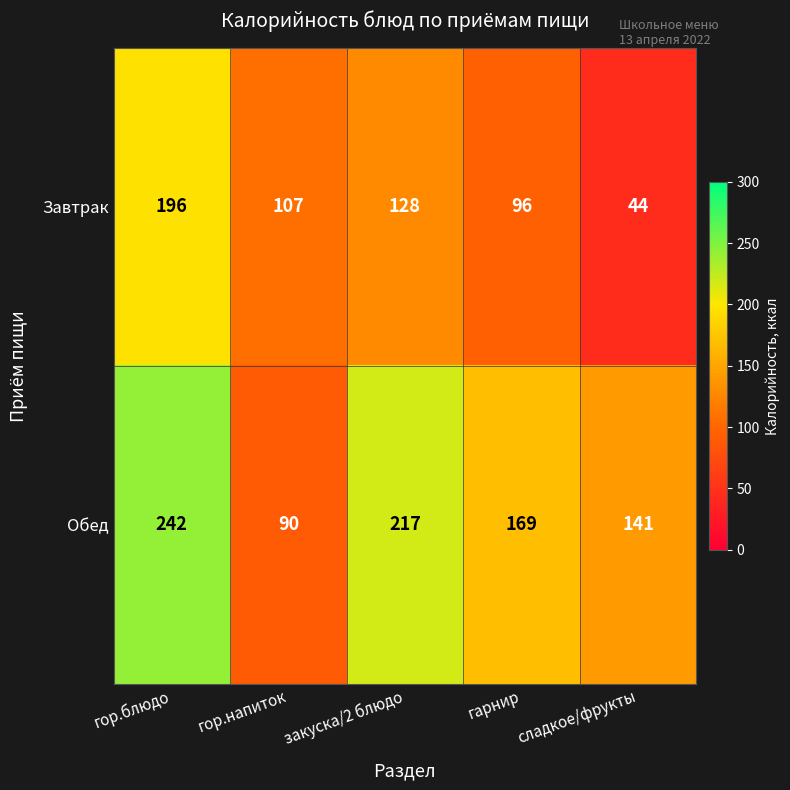

Reading right to left, what are all the values shown in this chart?

Завтрак: 44	96	128	107	196
Обед: 141	169	217	90	242